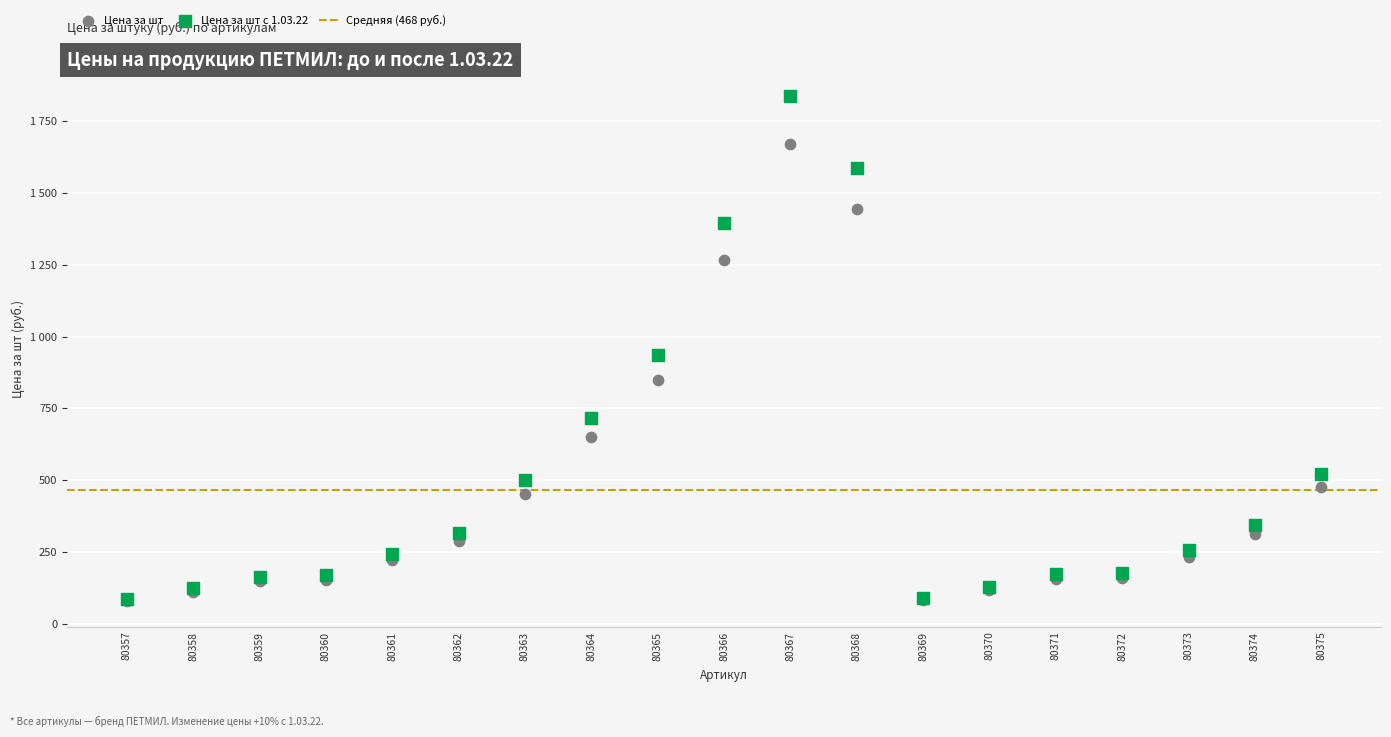

Which series contains the highest Y value?

Цена за шт с 1.03.22